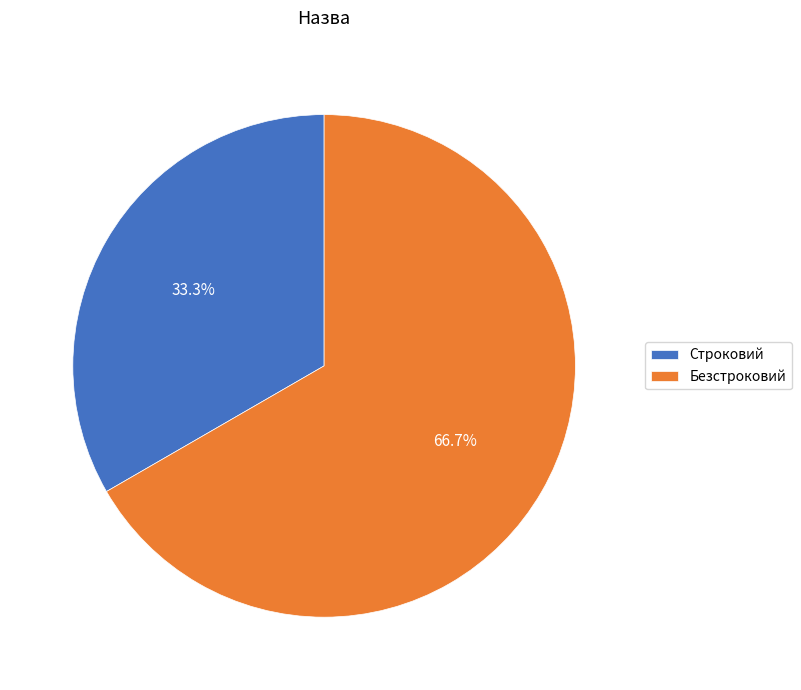

Which category has the smallest portion of the pie?

Строковий